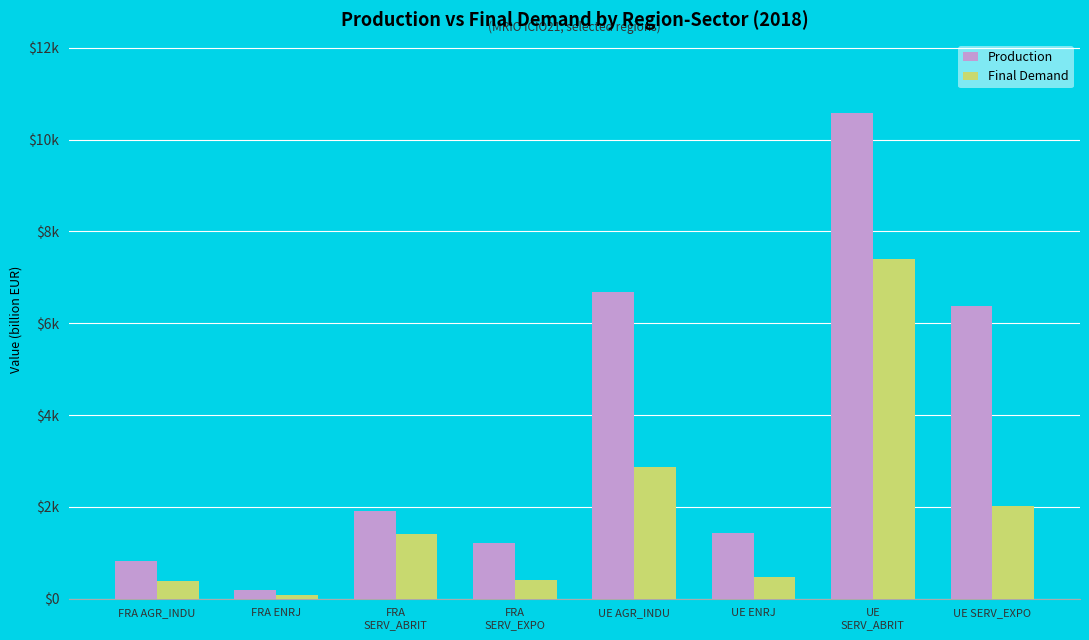

At which category does the chart reach its peak across all series?

UE
SERV_ABRIT